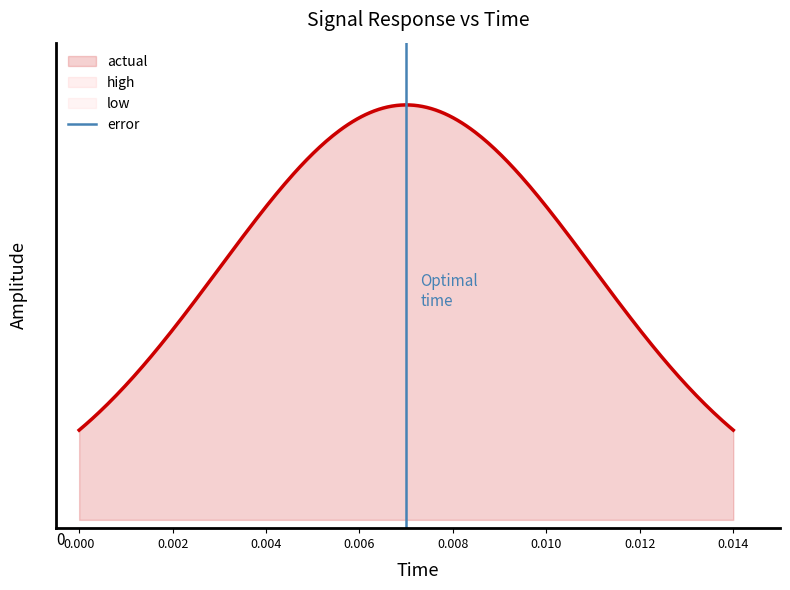

What is the difference between the maximum and minimum values?

1